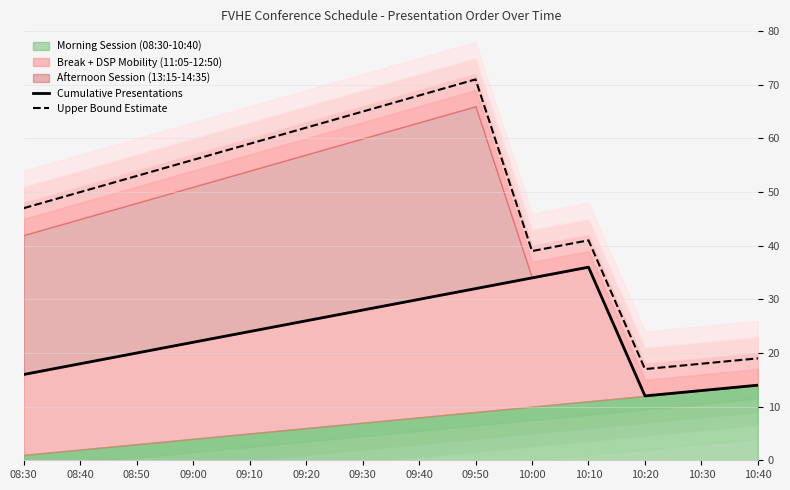

True or false: Cumulative Presentations and Upper Bound Estimate intersect in this chart.

False